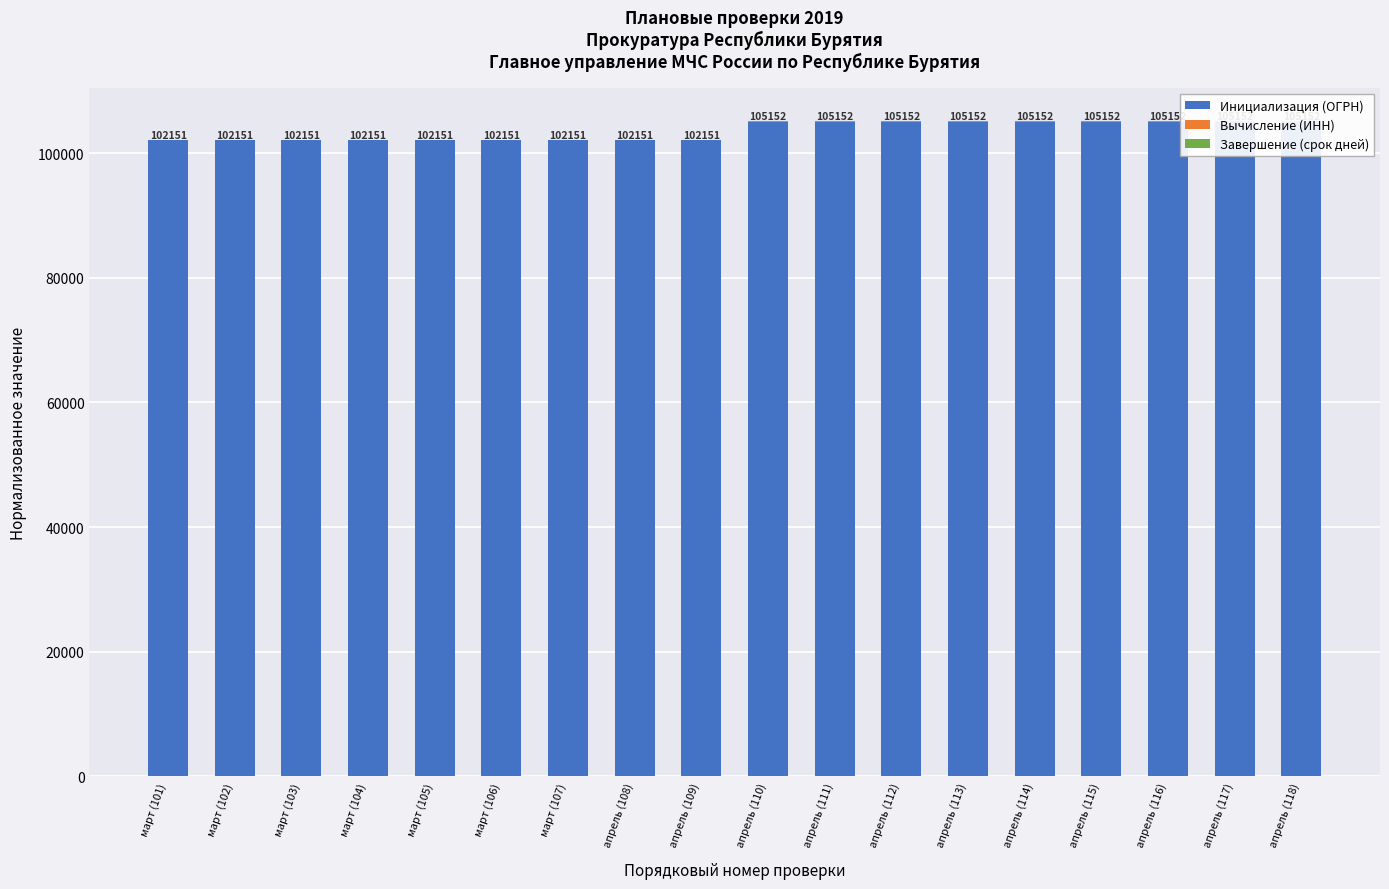

What is the highest value of the Завершение (срок дней) series?

20.0